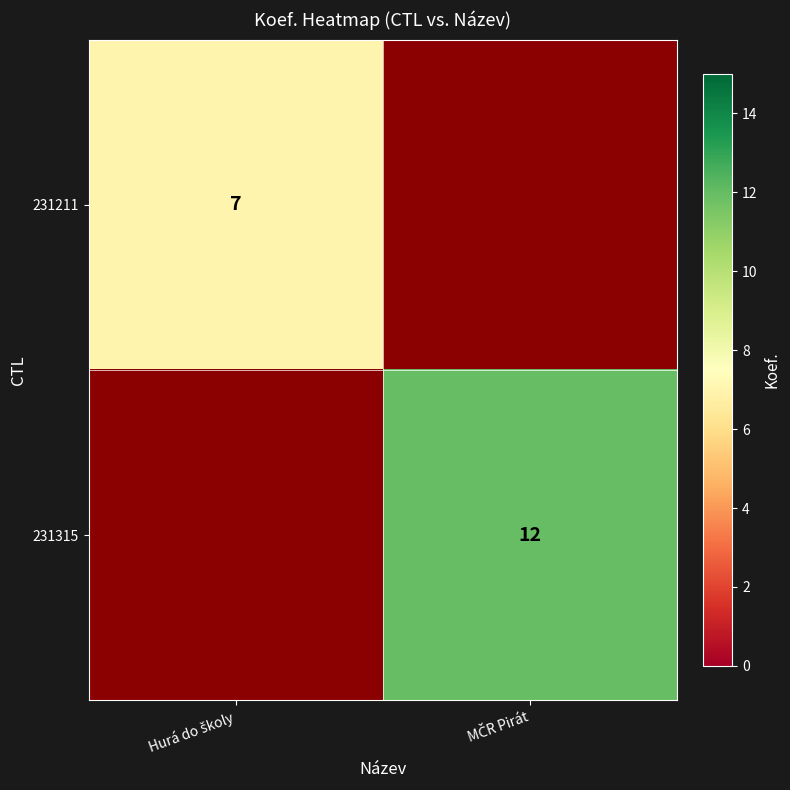

Which has a higher value, MČR Pirát or Hurá do školy?

Hurá do školy